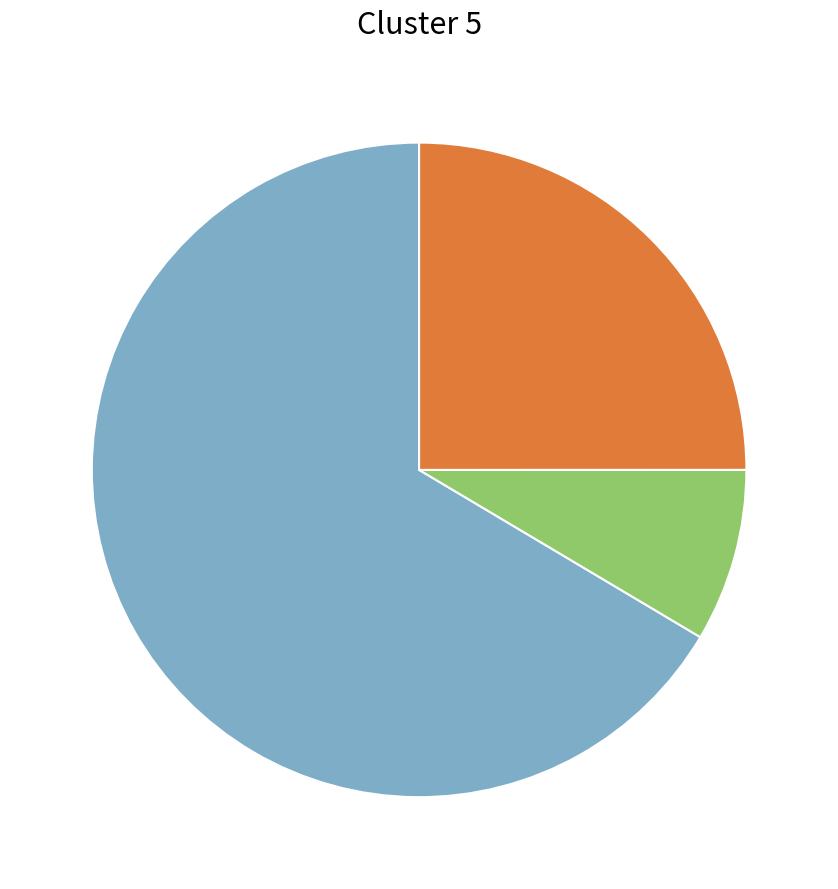

Does any single category account for the majority?

Yes